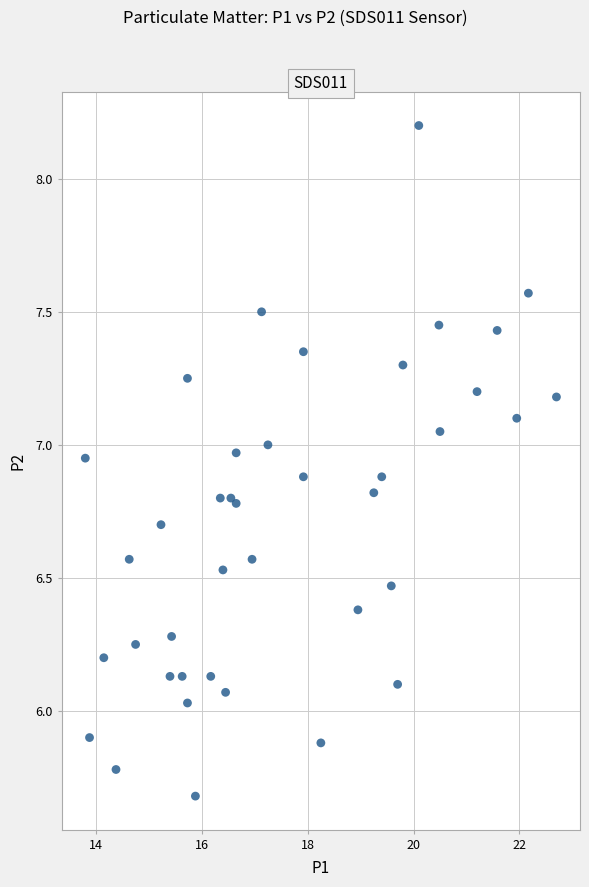

What is the range of Y values (max minus min)?

2.5